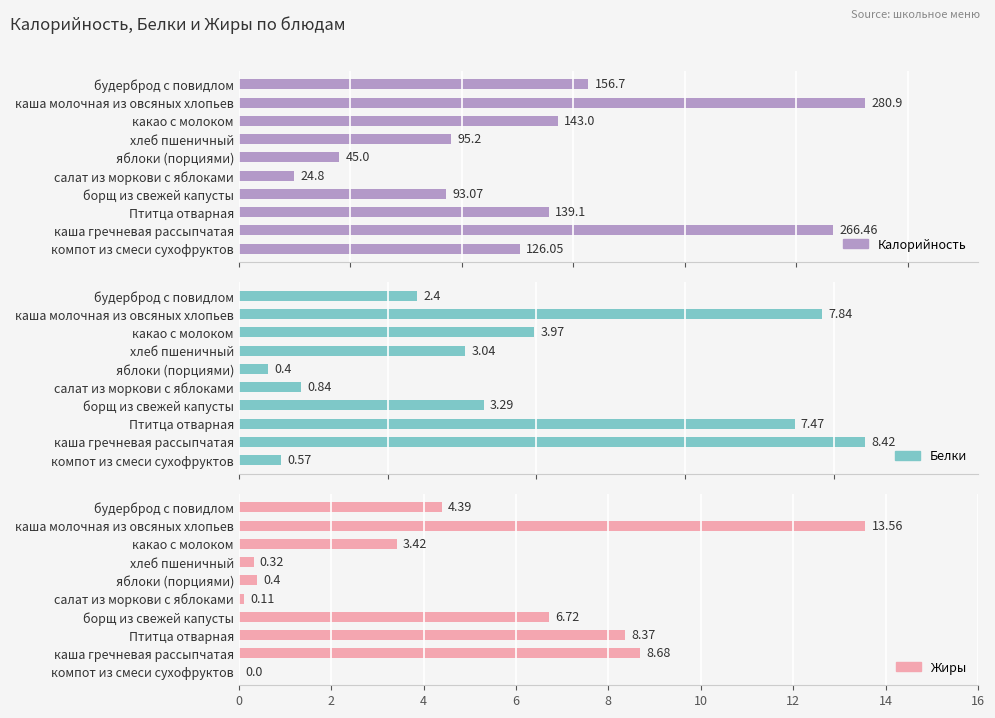

Which series has the largest total across all categories?

Калорийность